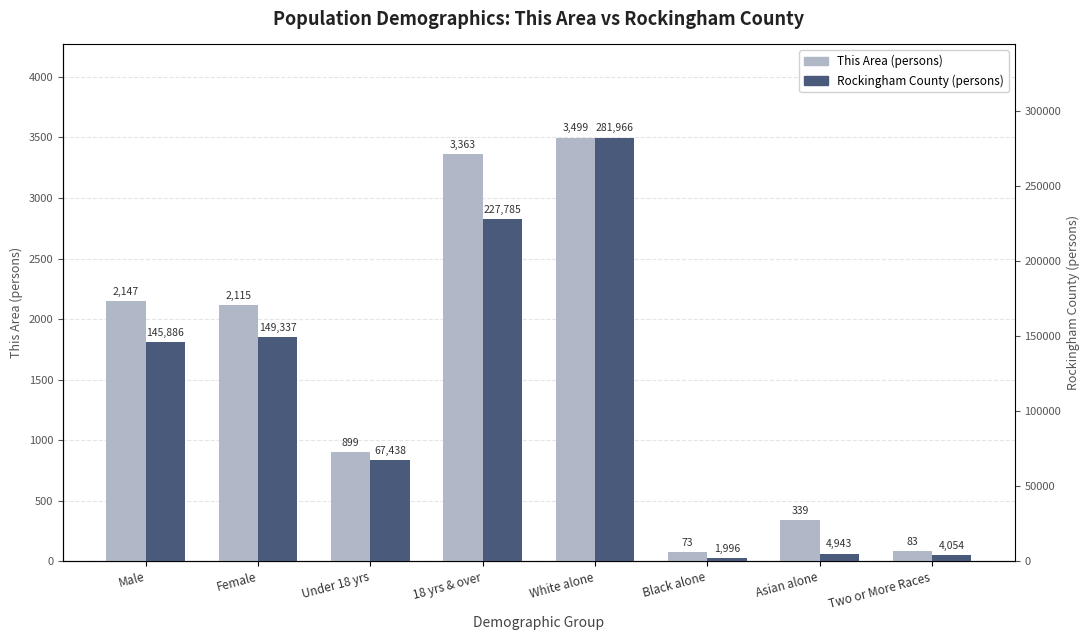

Which category has the lowest value across all series?

Black alone